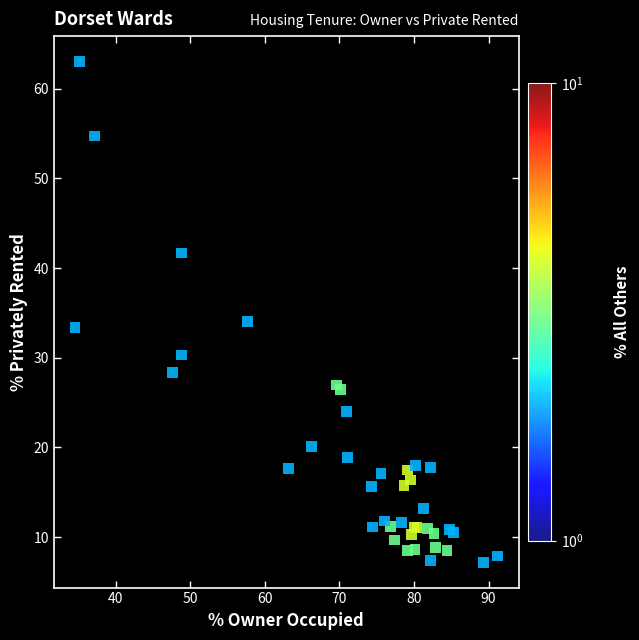

What Y value in the scatter plot is closest to 35?

34.1